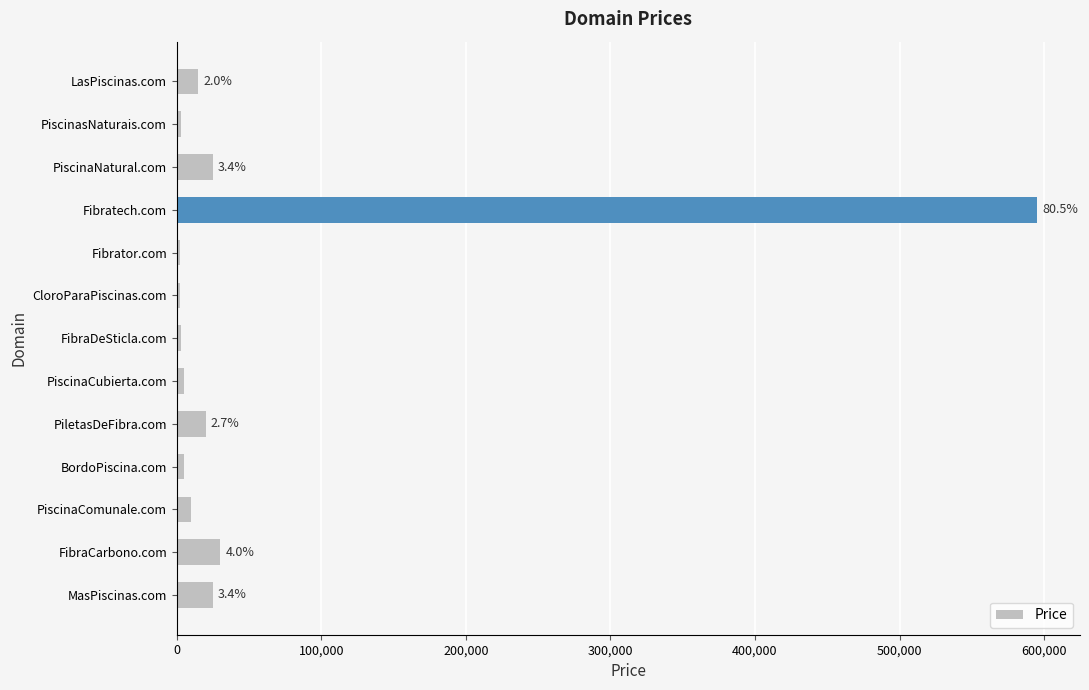

What is the label of the 7th bar from the top?

FibraDeSticla.com